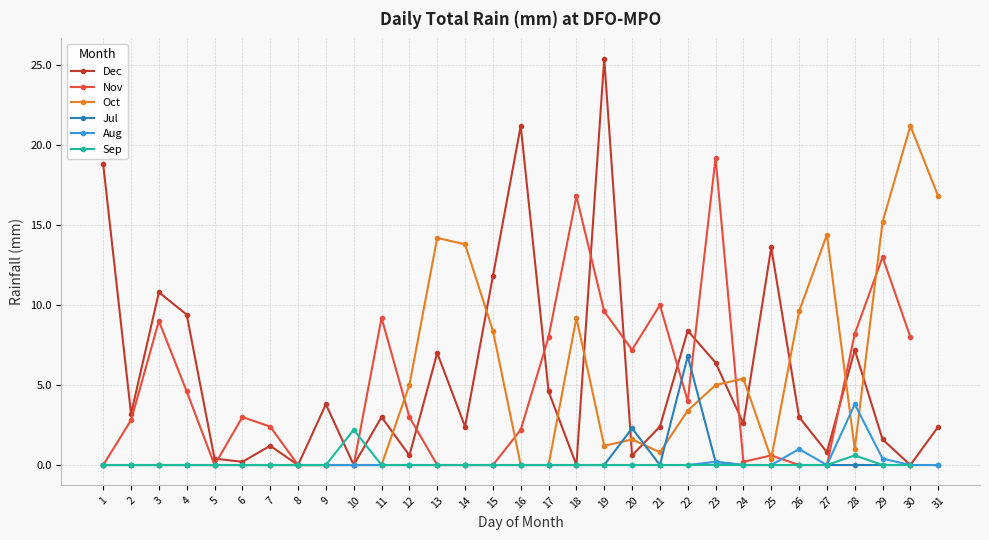

The Aug series shows -2.3 at 7. True or false?

False